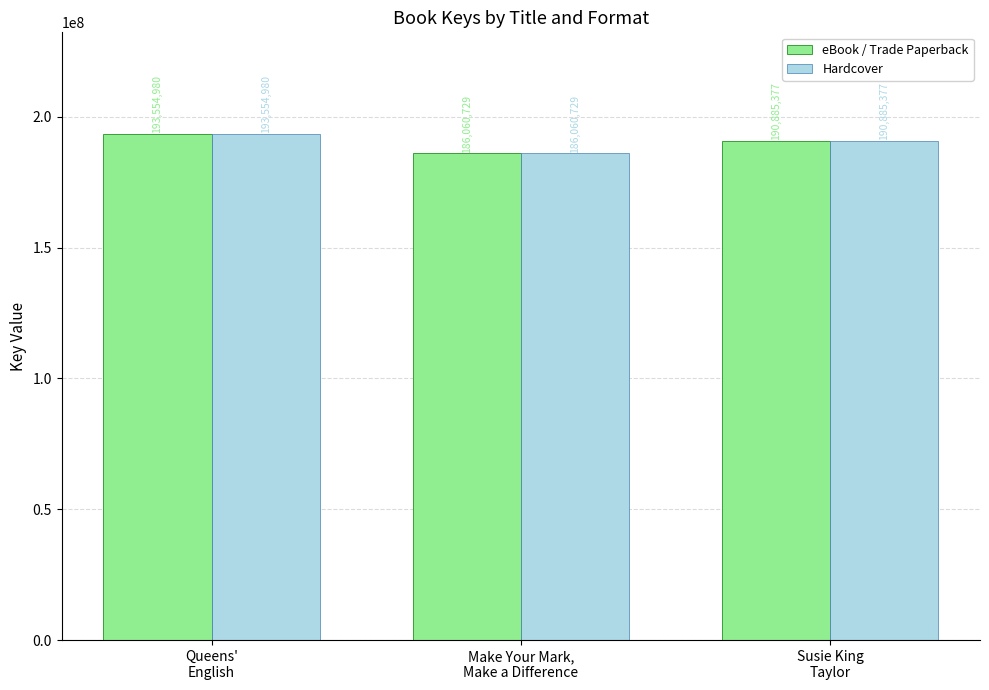

At which category is the sum across all series the highest?

Queens'
English